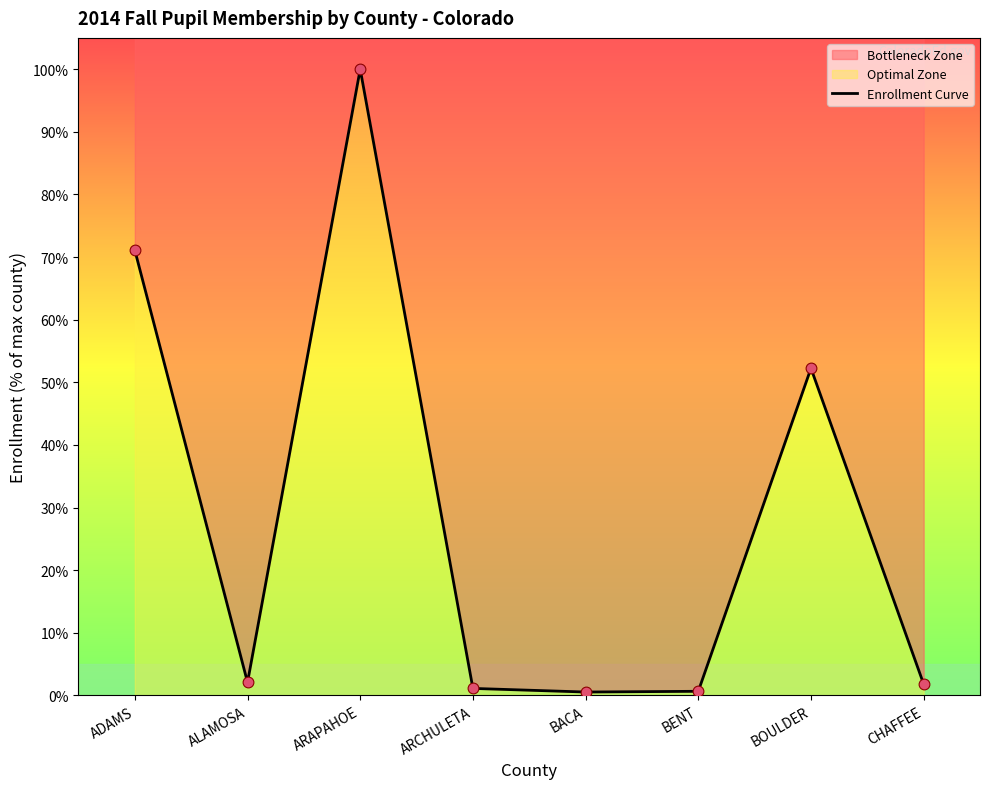

Which has a higher value, BENT or CHAFFEE?

CHAFFEE